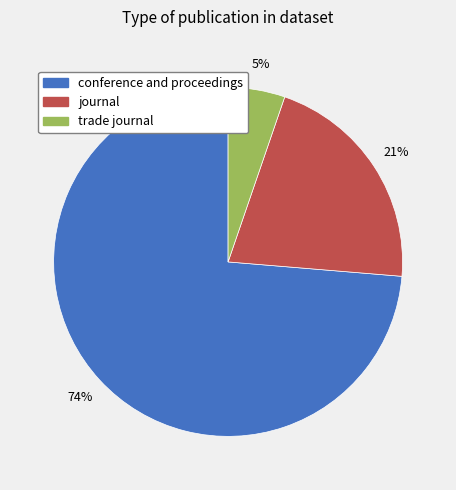

Do conference and proceedings and trade journal together represent more than half of the pie?

Yes